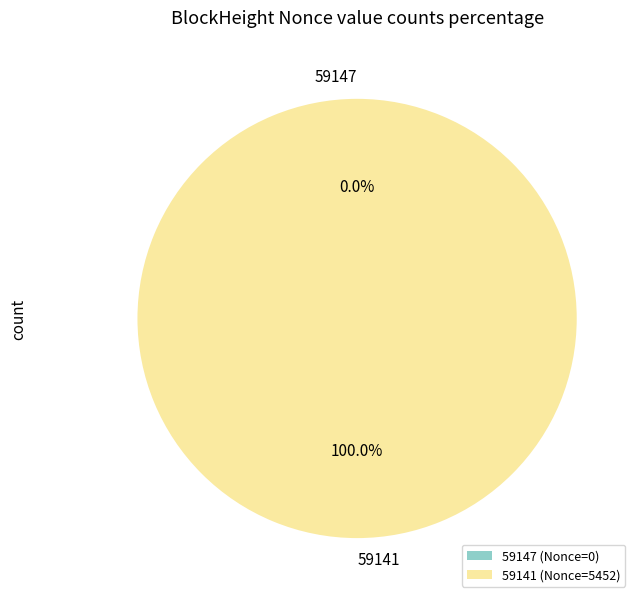

True or false: 59141 accounts for 89% of the total.

False